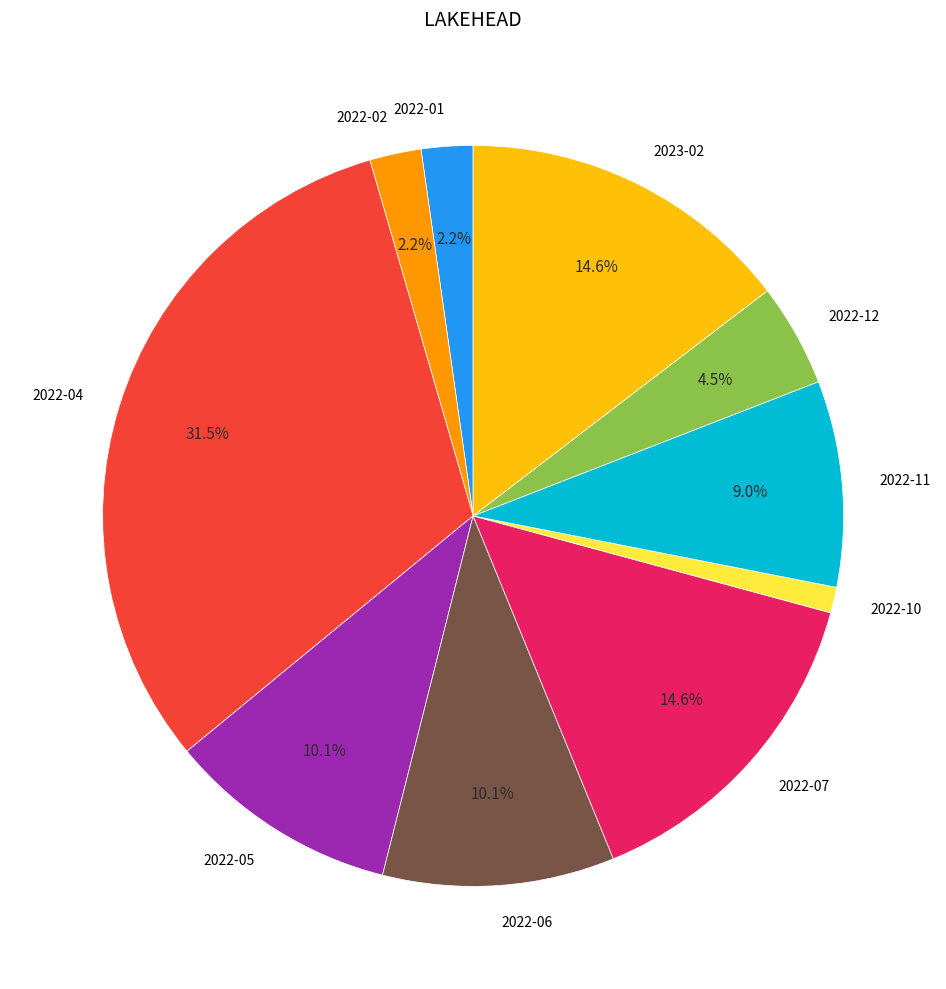

To the nearest percent, what percentage of the pie is 2022-06?

10%